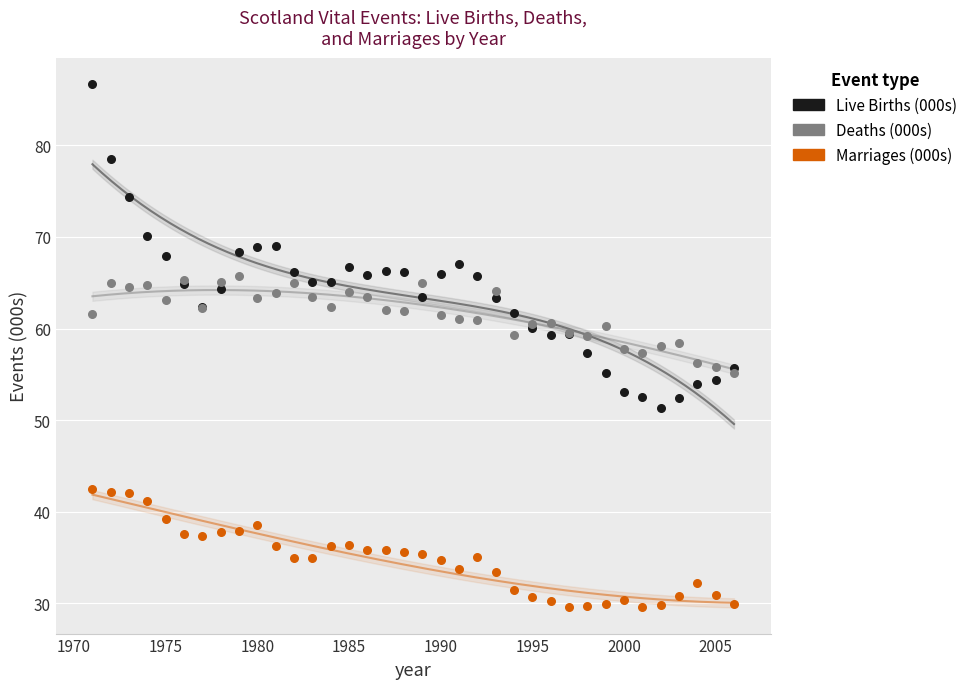

Which series reaches the maximum Y coordinate?

Live Births (000s)